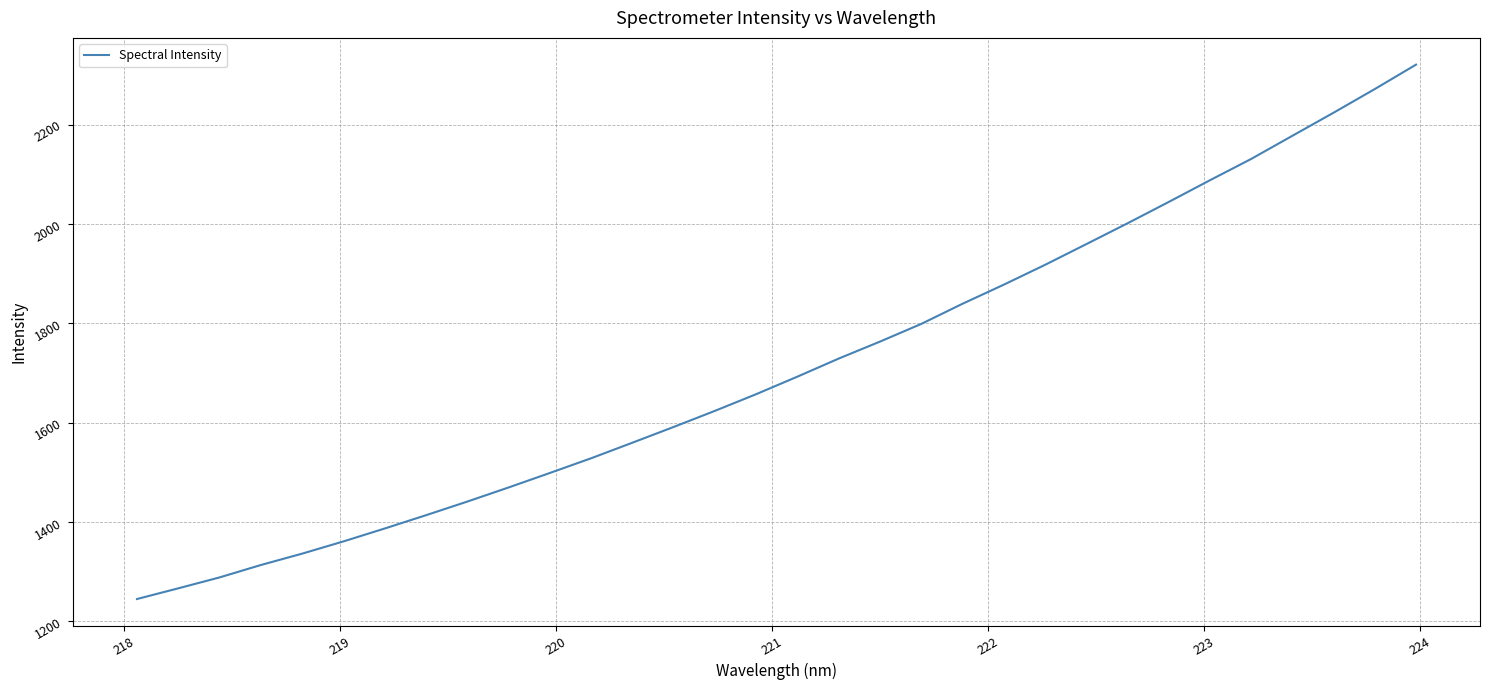

Does the chart have visible grid lines?

Yes